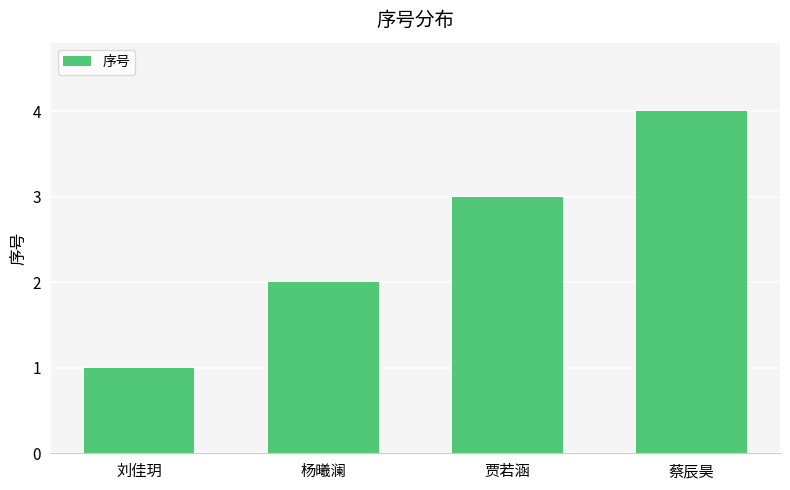

What is the minimum value shown in the chart?

1